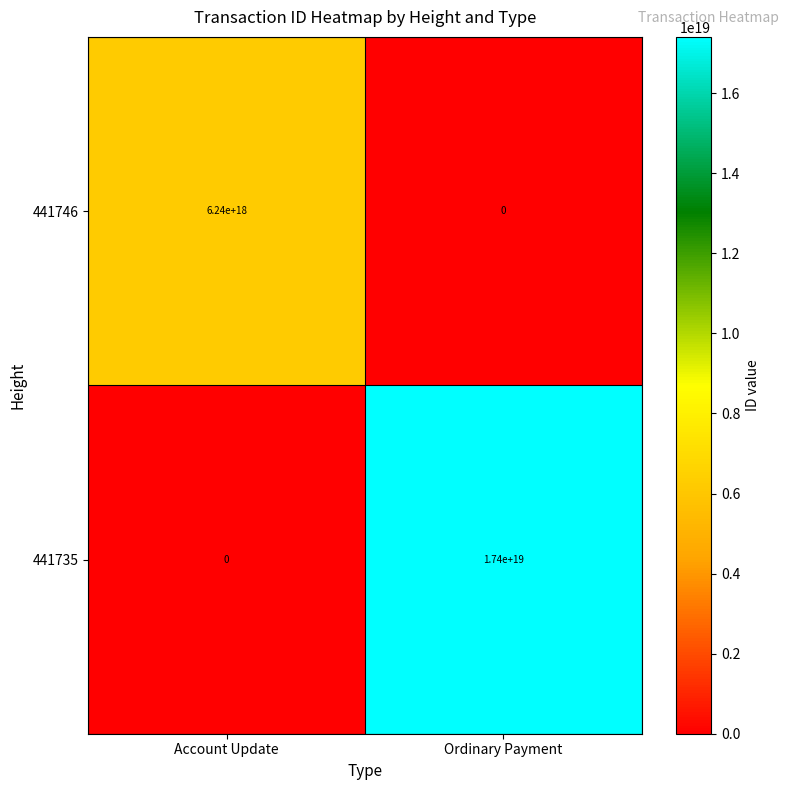

List the series in order of their peak value, lowest first.

441746, 441735